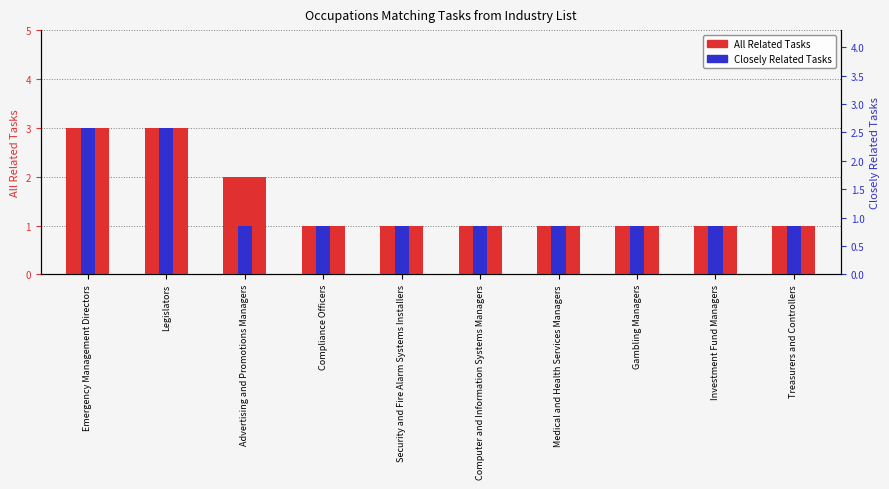

Is it true that Closely Related Tasks equals 1 at Medical and Health Services Managers?

True